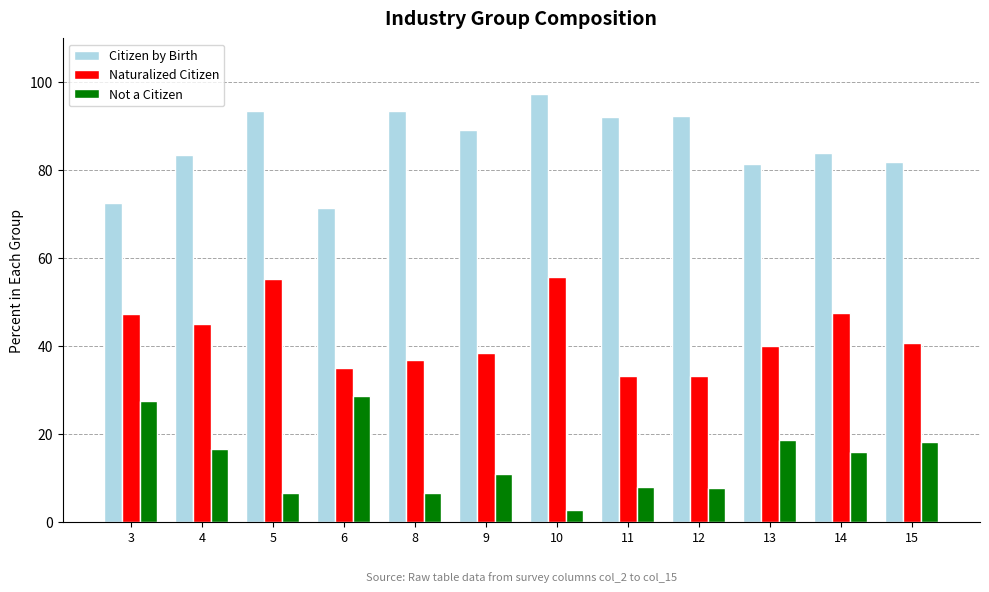

What is the average value of the Citizen by Birth series?

86.0